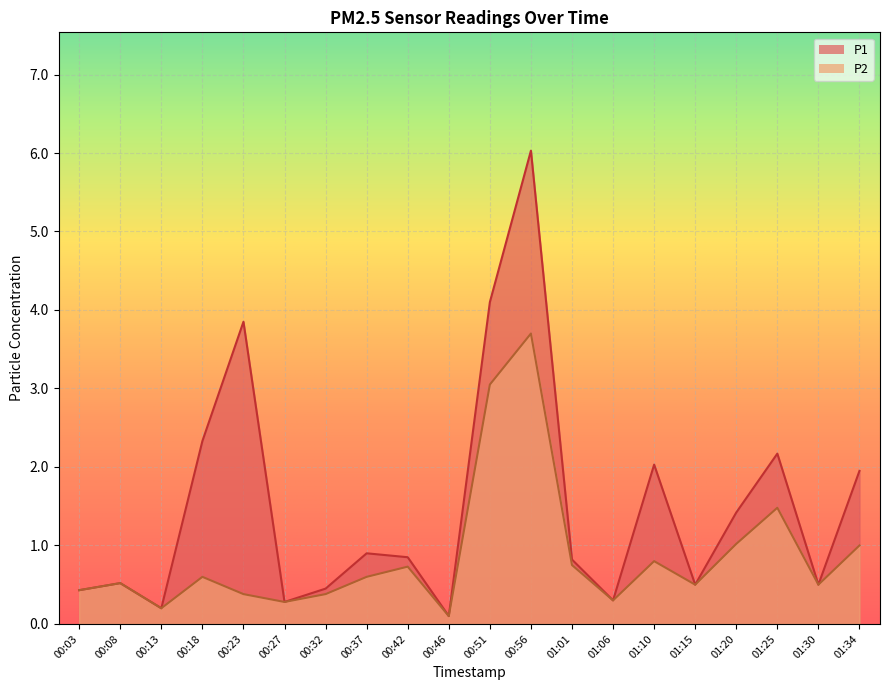

What is the label of the 9th point from the right?

00:56